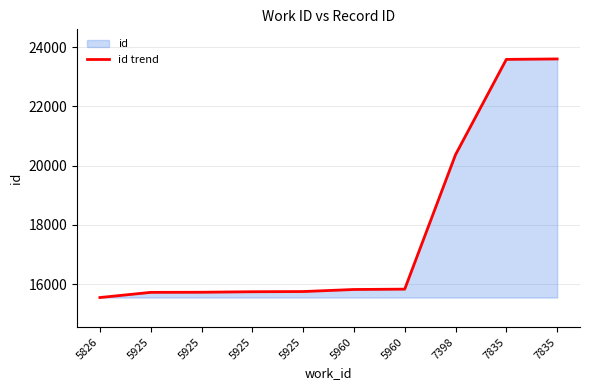

What is the change in value from 5925 to 7835?

+7884